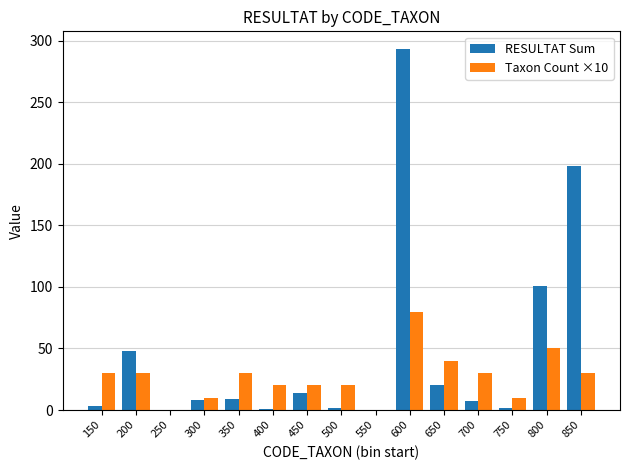

Between 150 and 850, which series saw the biggest shift?

RESULTAT Sum